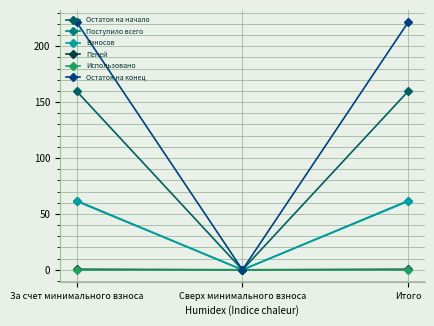

True or false: Взносов has a value of 41.0 at За счет минимального взноса.

False